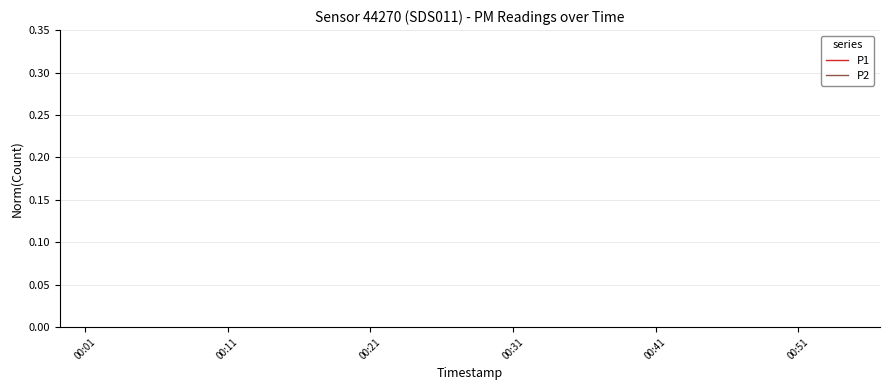

True or false: P1 and P2 cross at least once.

False